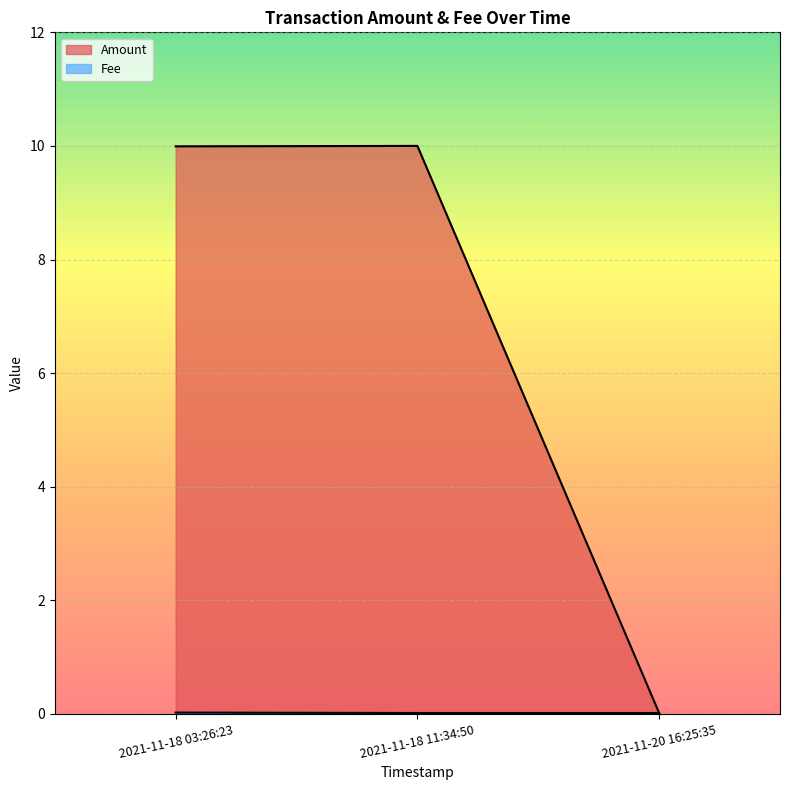

At which label does Fee reach its peak?

2021-11-18 03:26:23